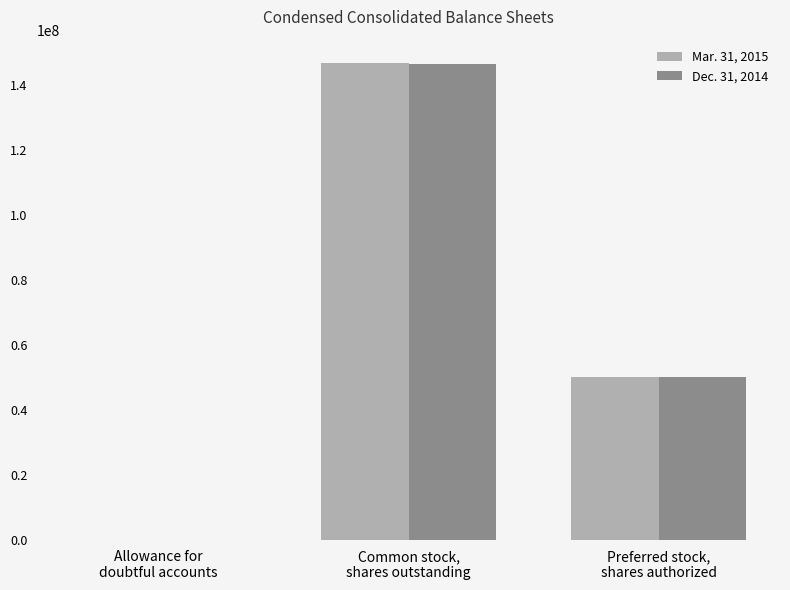

What are all the series names shown in the legend?

Mar. 31, 2015, Dec. 31, 2014